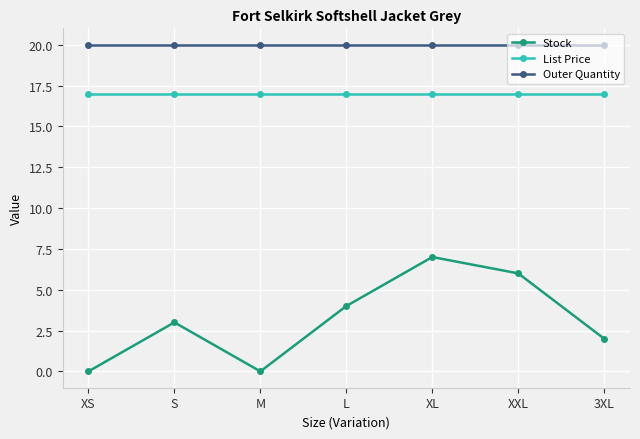

Which series has the largest range (max minus min)?

Stock